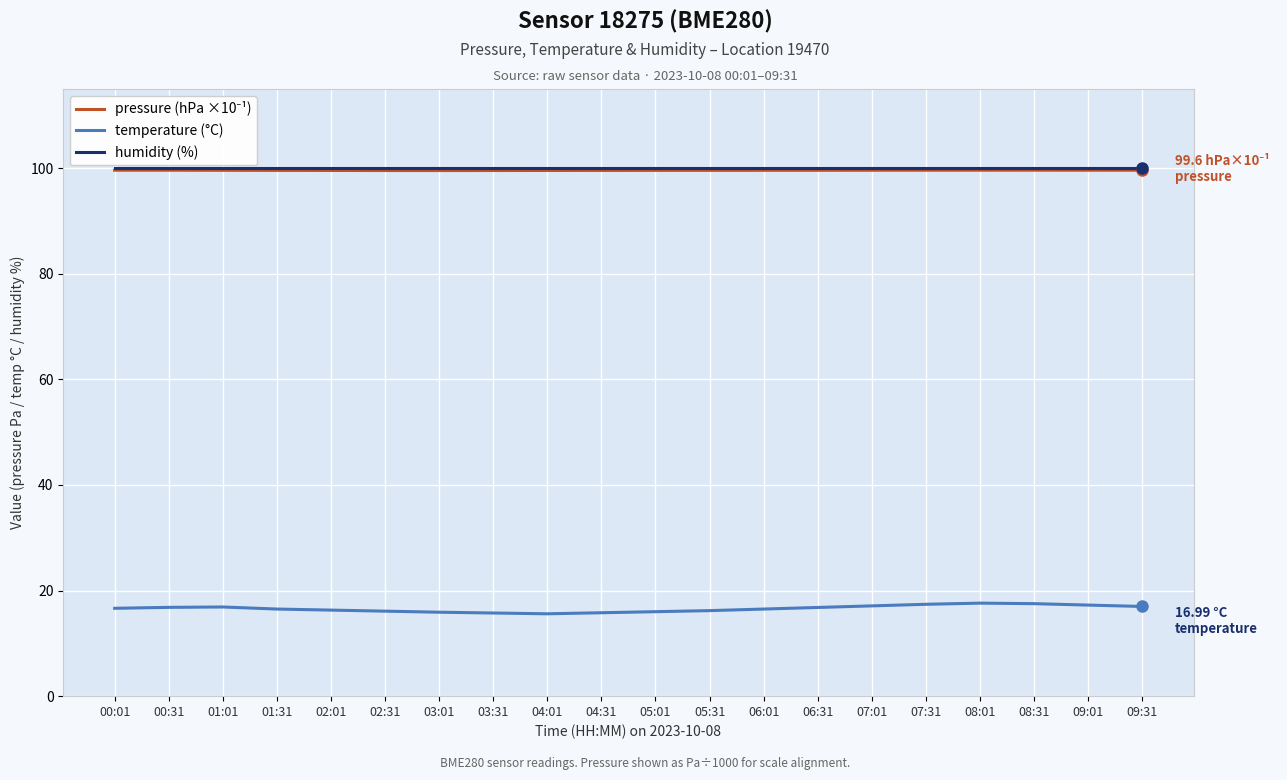

The value of humidity (%) at 05:31 is 134.6. True or false?

False